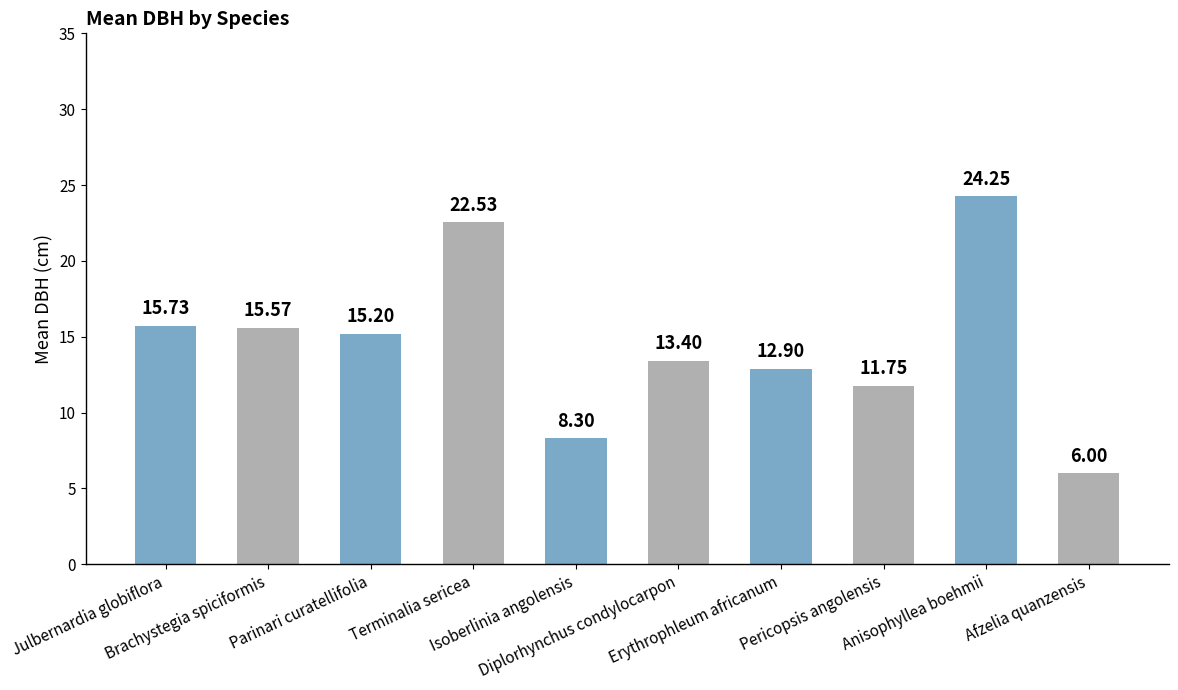

Does the chart contain any negative values?

No